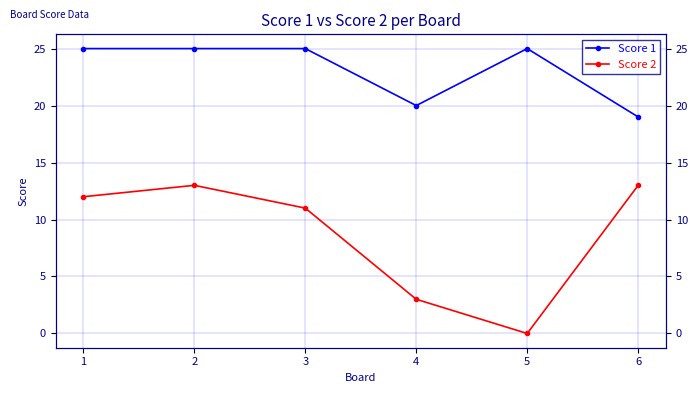

What is the sum of the Score 2 values at 4 and 2?

16